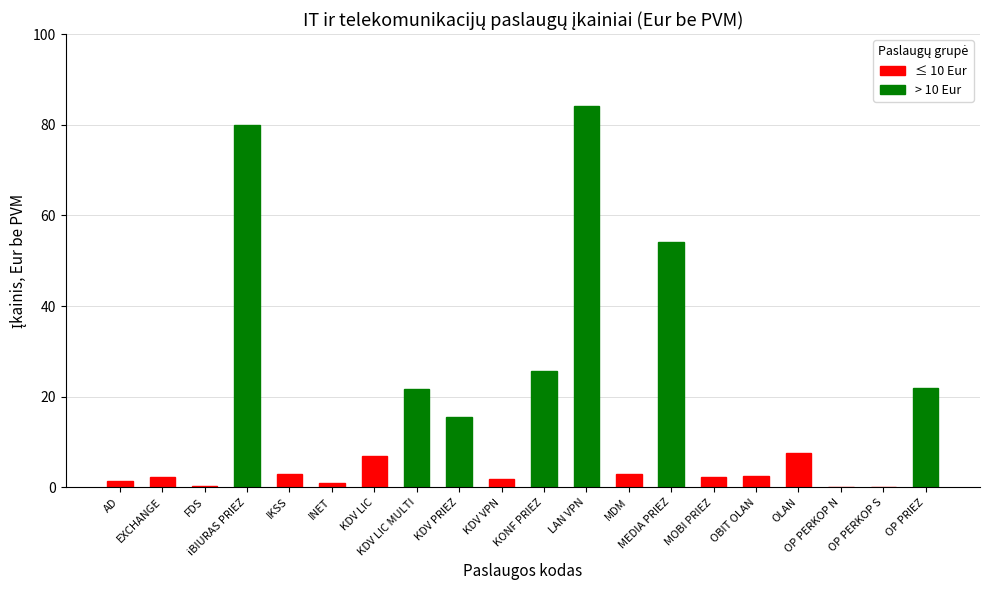

What is the change in value from KDV LIC to MOBI PRIEZ?

-4.6